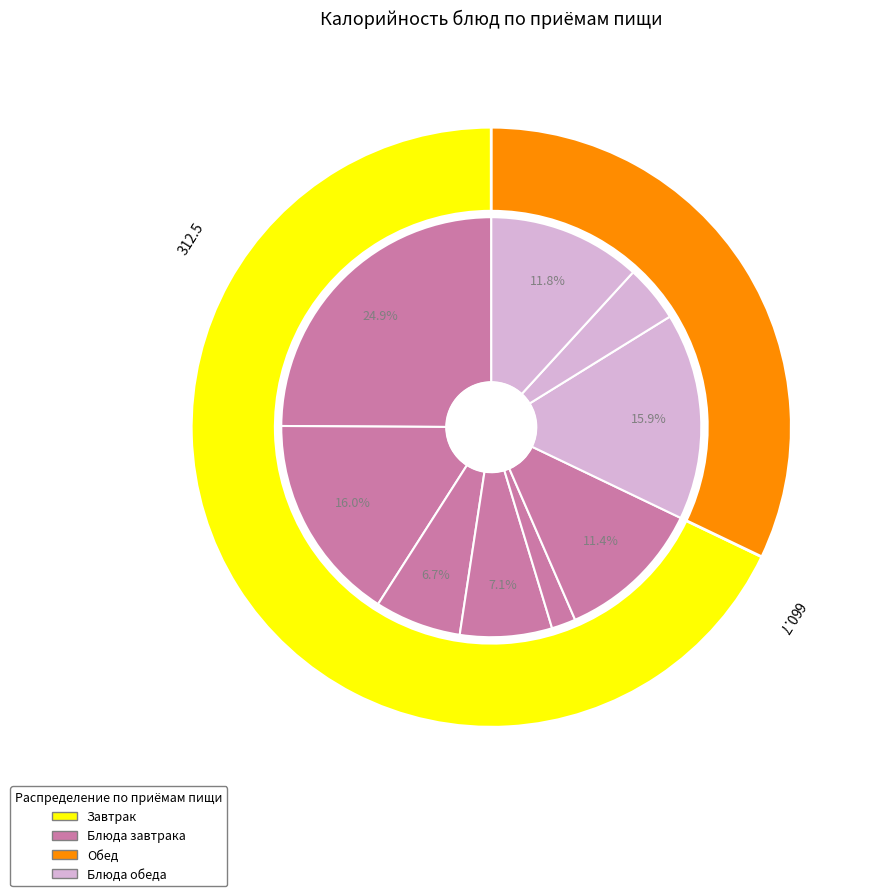

Does овощи свежие represent more than half of the total?

No